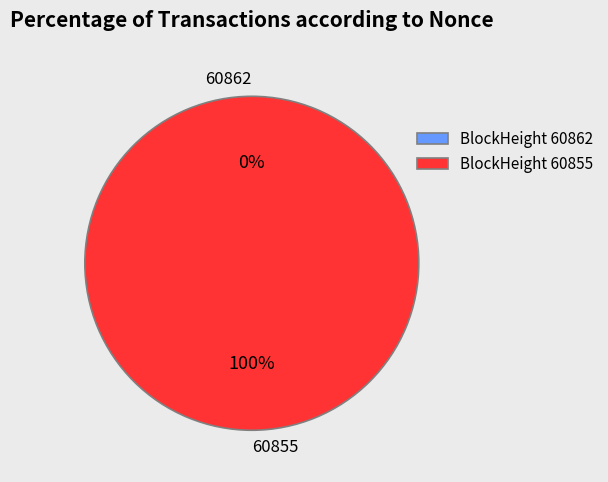

To the nearest percent, what is the average slice percentage?

50%